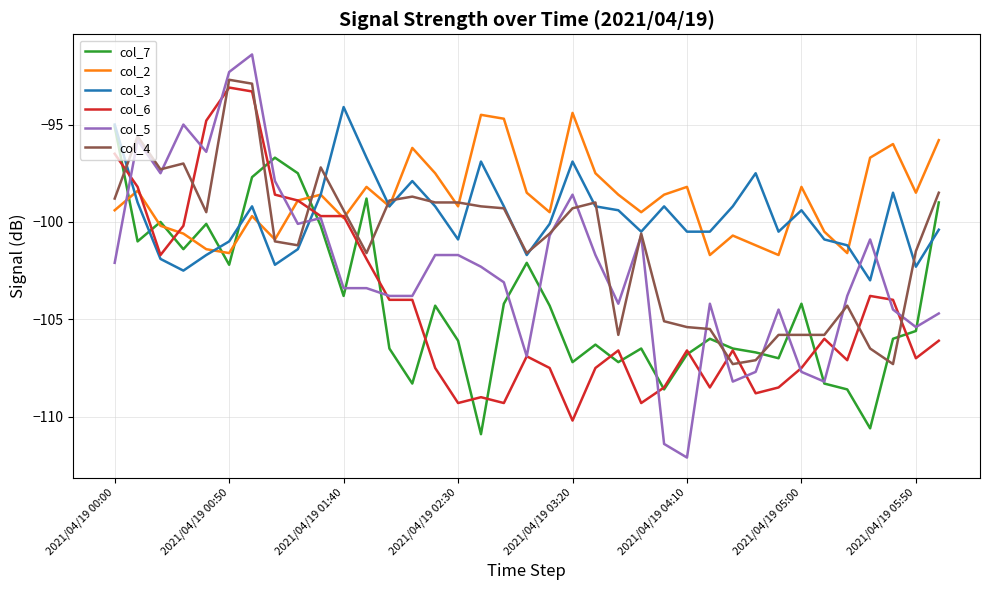

Which series has the largest range (max minus min)?

col_5